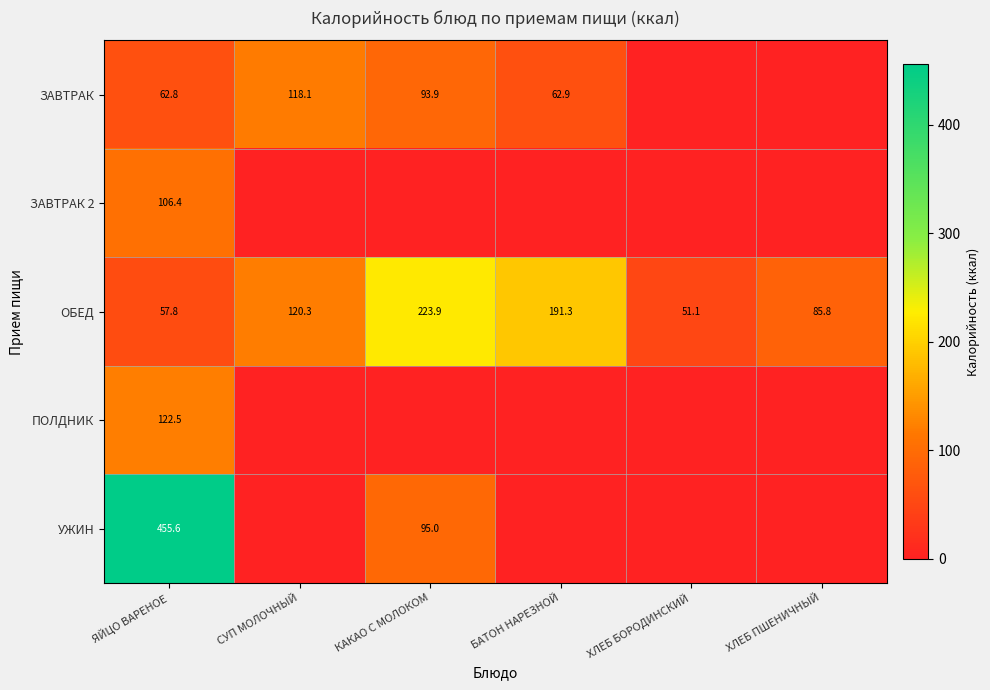

What is the highest value of the ОБЕД series?

223.9